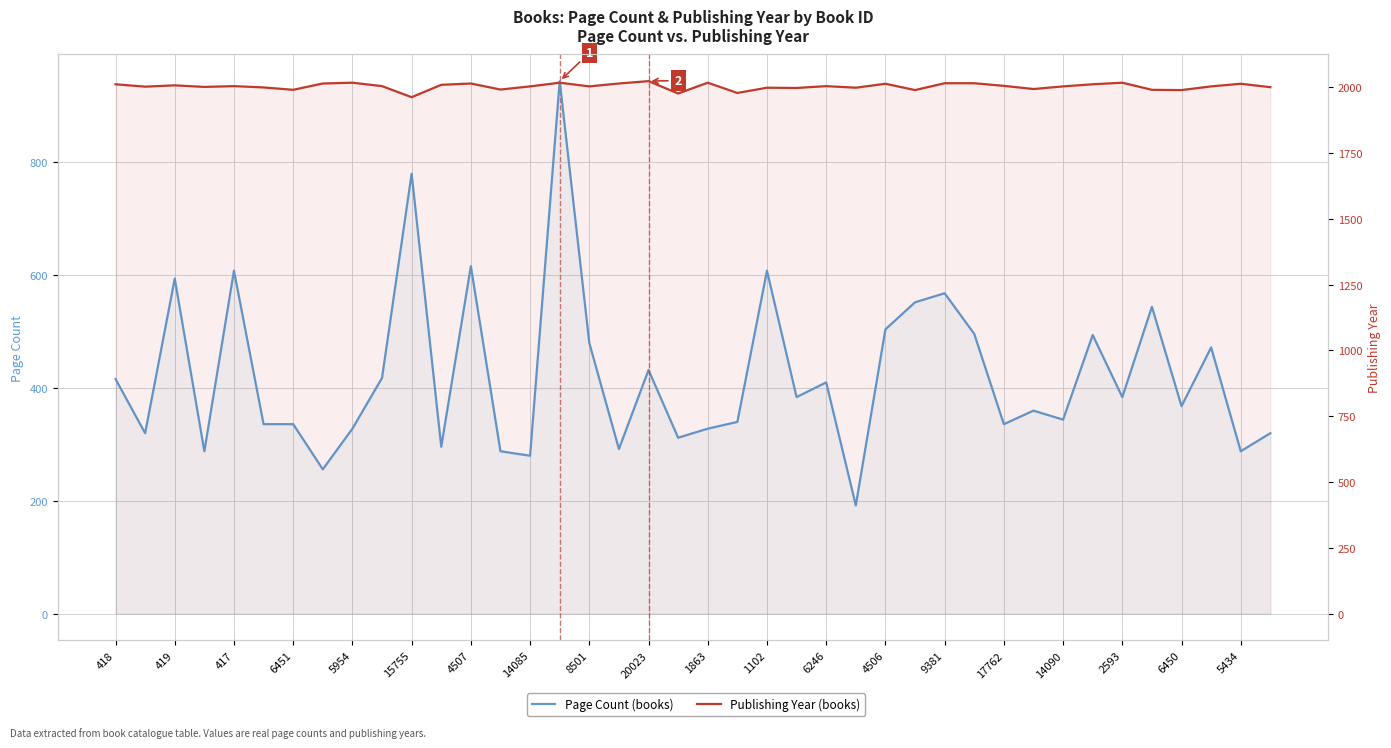

Which series has the widest spread of values?

Page Count